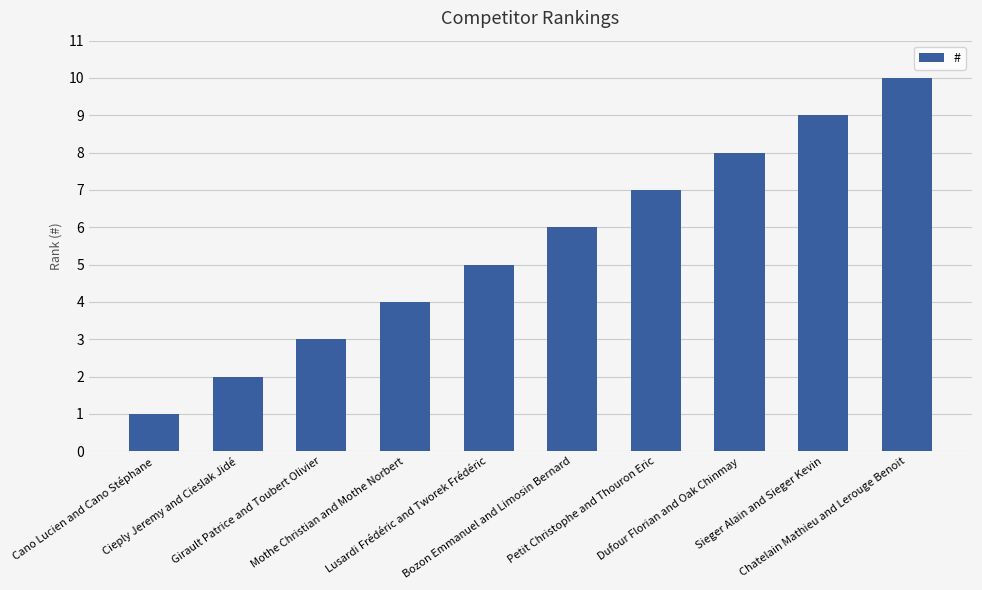

What is the greatest value displayed?

10